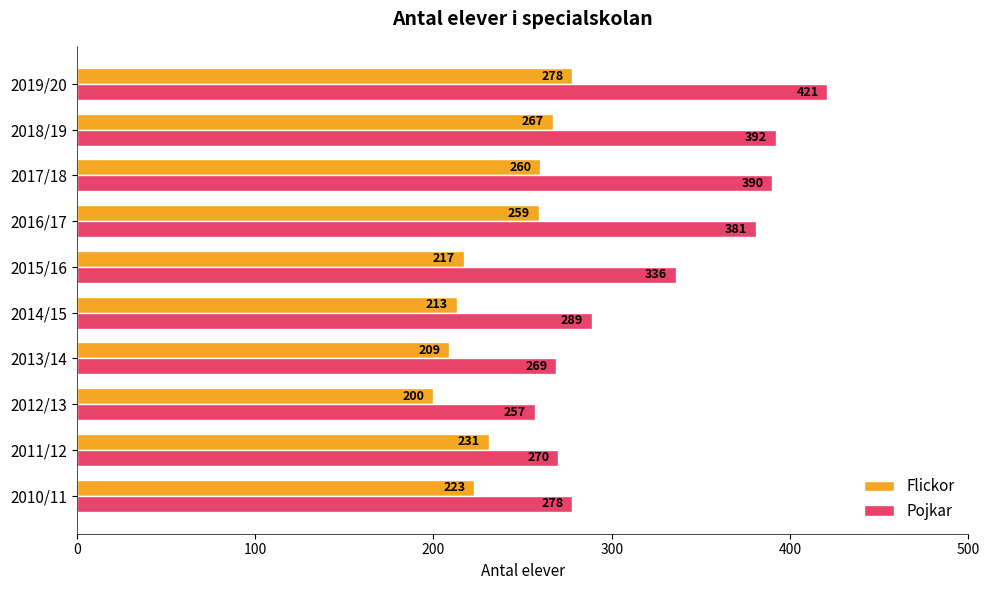

Which label corresponds to the smallest value in the chart?

2012/13